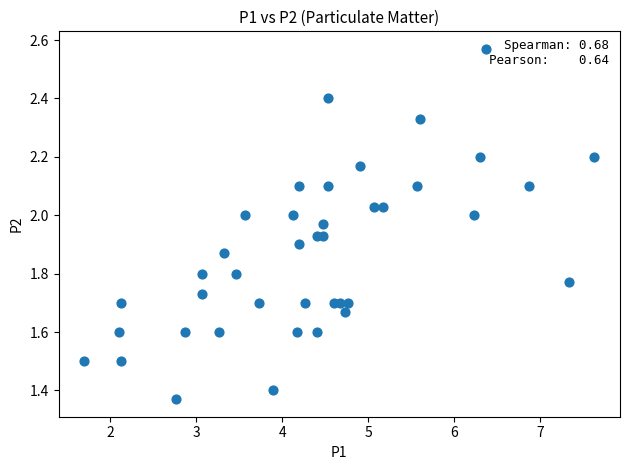

What is the range of Y values (max minus min)?

1.2